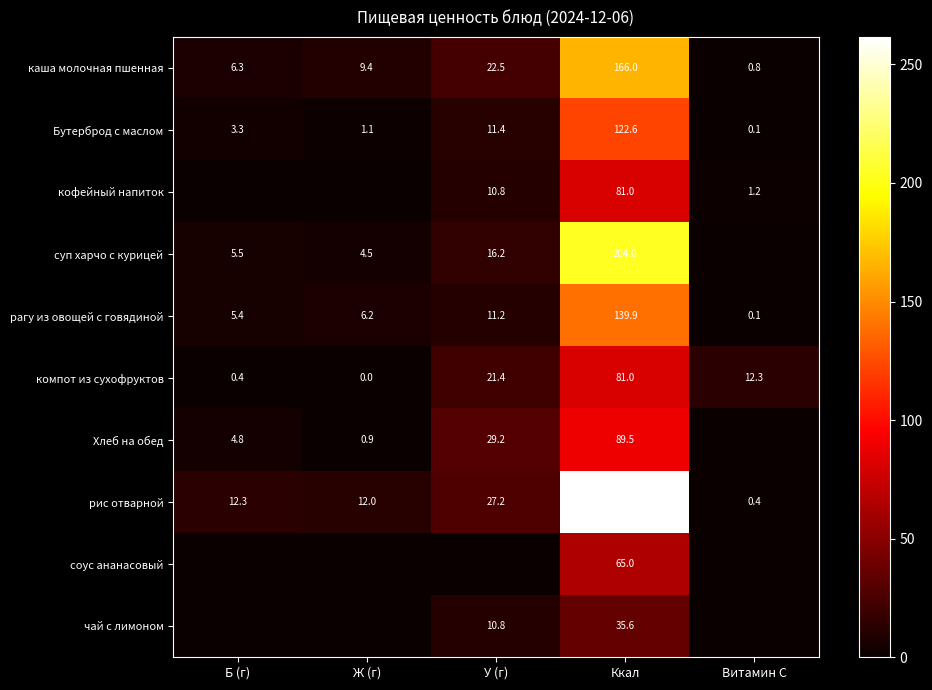

At which label does рагу из овощей с говядиной first exceed 6?

Ж (г)